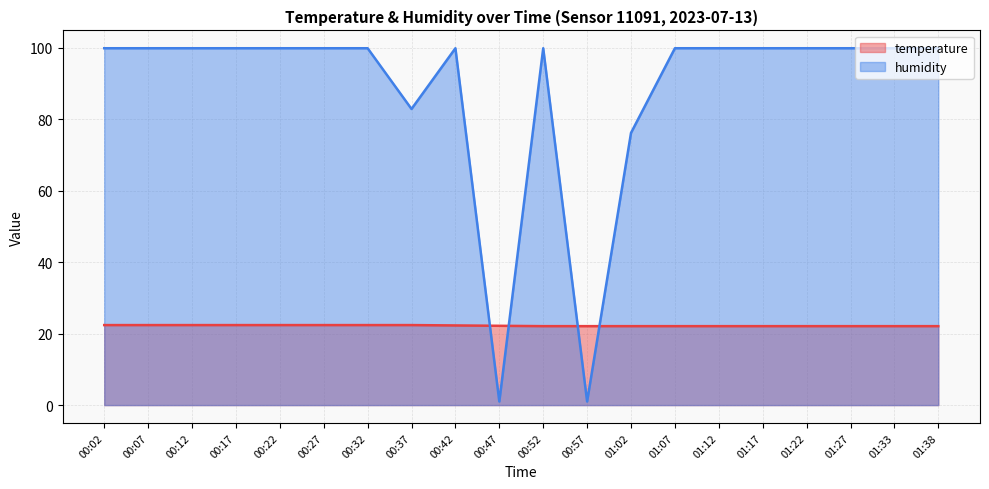

The temperature series shows 35.7 at 01:27. True or false?

False